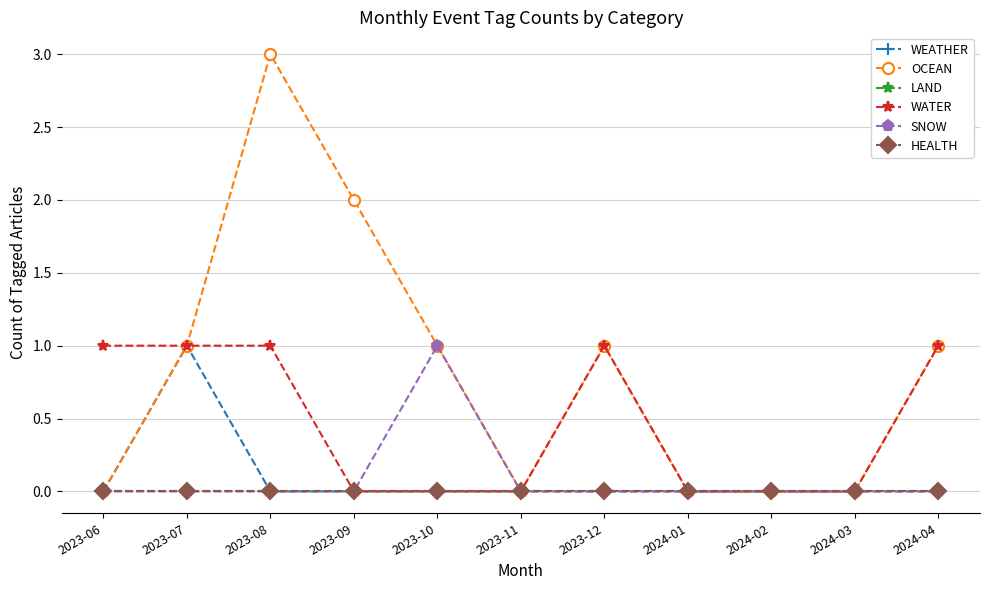

How many lines are shown in the chart?

6